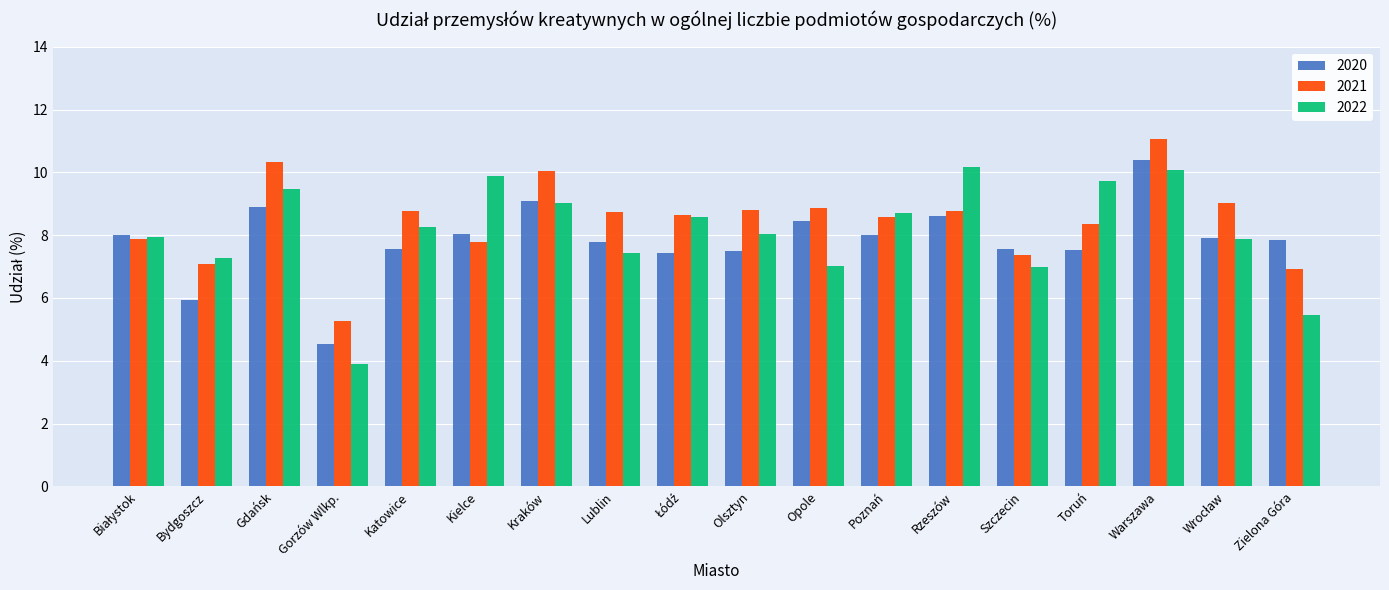

Which category has the highest value in the 2020 series?

Warszawa